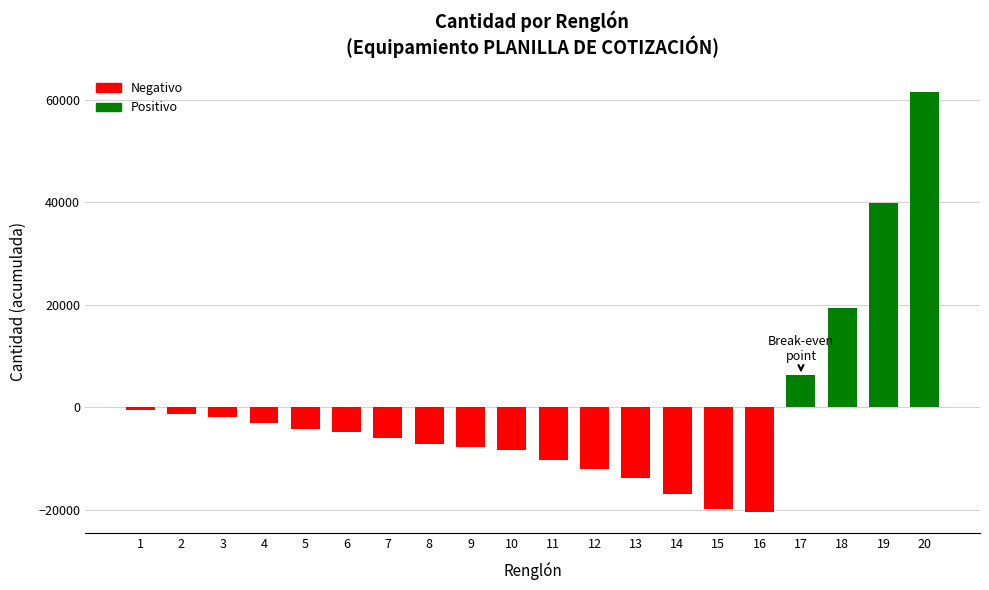

What is the value of the 14th bar from the left?

-16800.0